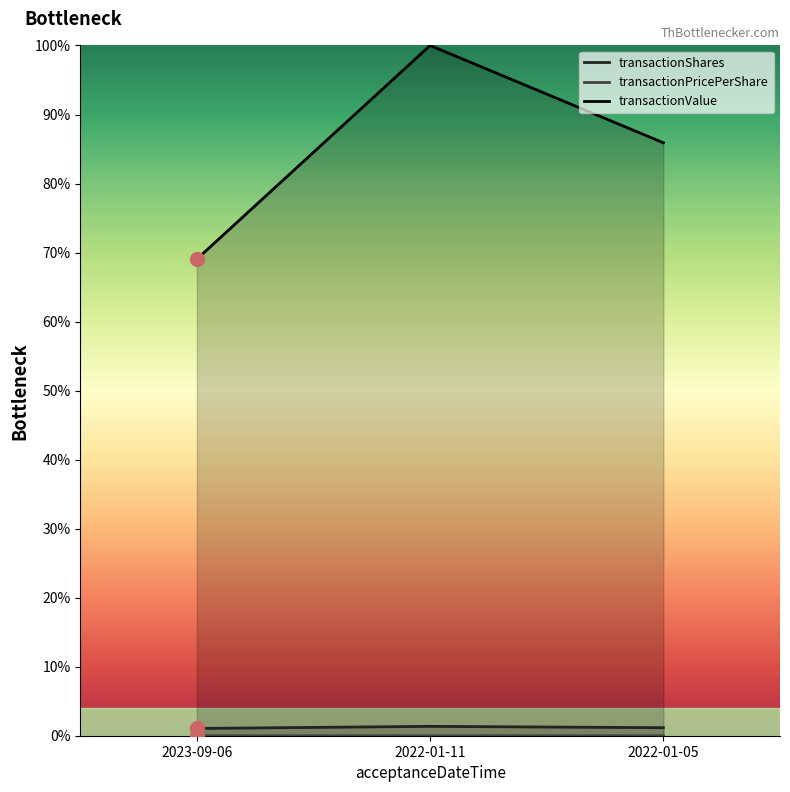

Reading left to right, what are all the values shown in this chart?

transactionShares: 2023-09-06=0.0	2022-01-11=0.0	2022-01-05=0.0
transactionPricePerShare: 2023-09-06=0.0	2022-01-11=0.0	2022-01-05=0.0
transactionValue: 2023-09-06=0.7	2022-01-11=1.0	2022-01-05=0.9